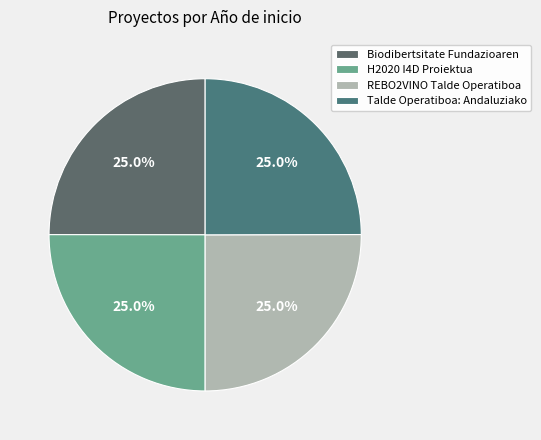

Is it true that REBO2VINO Talde Operatiboa is 25% of the pie?

True